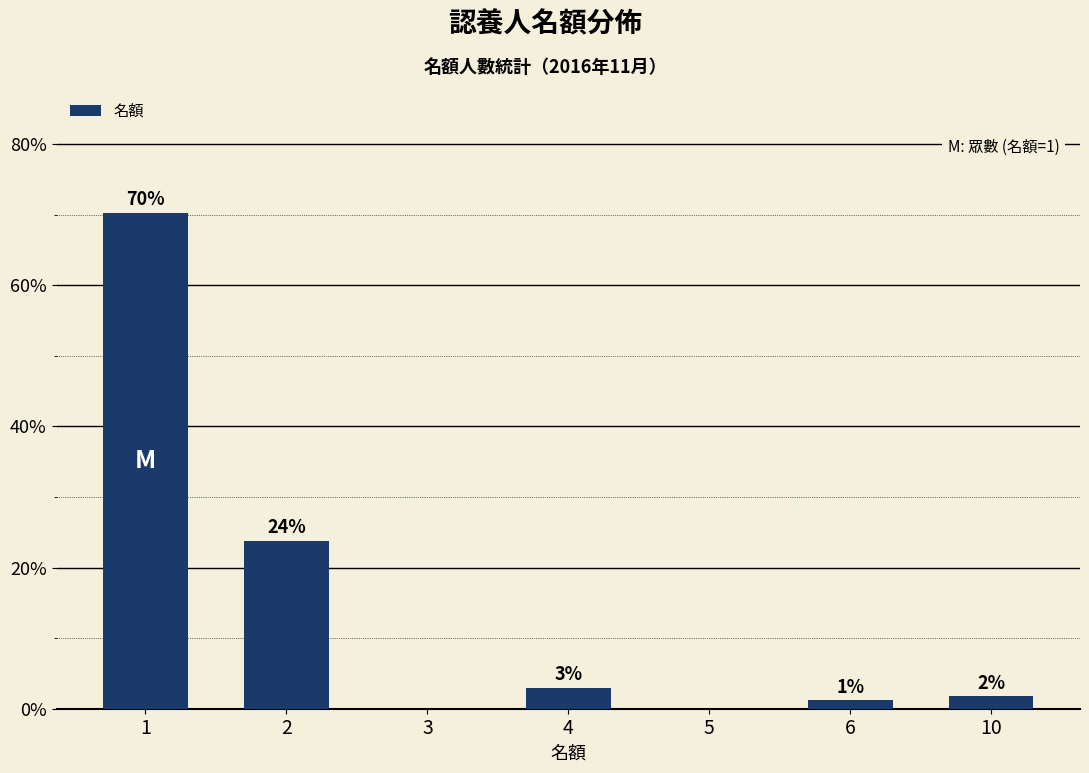

Are the bars horizontal?

No